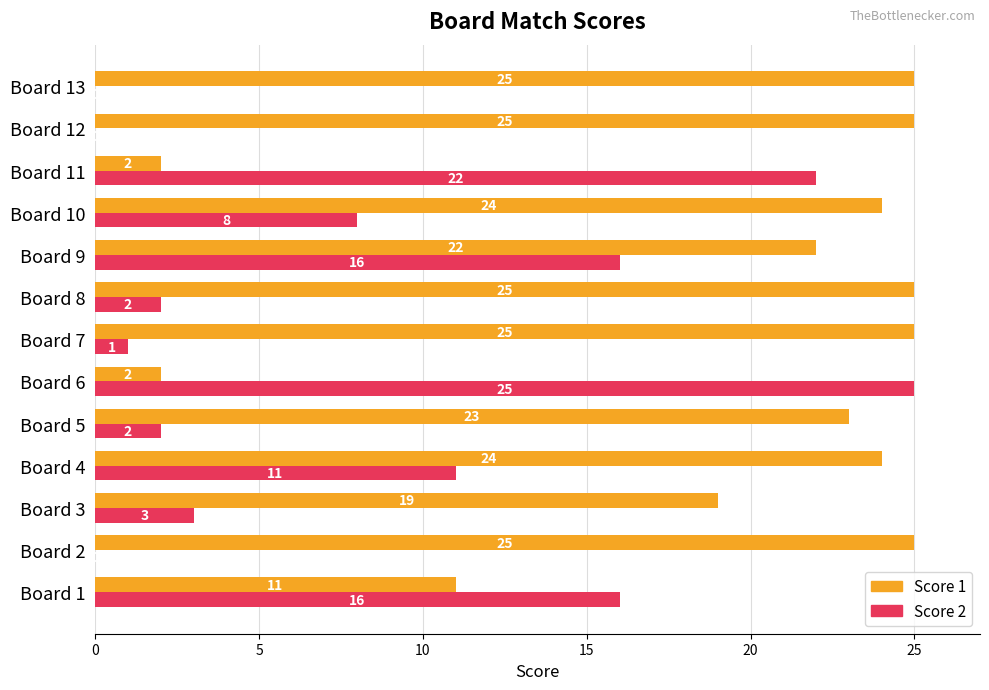

Between Board 3 and Board 12, which series saw the biggest shift?

Score 1